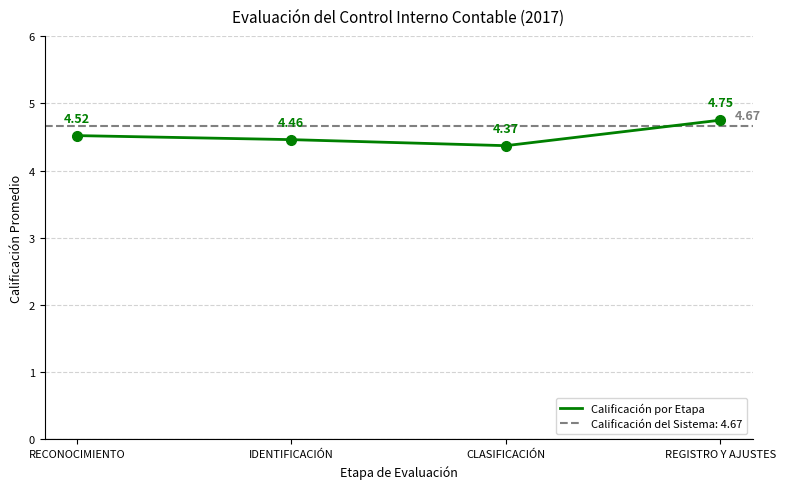

What is the approximate value at REGISTRO Y AJUSTES?

4.8